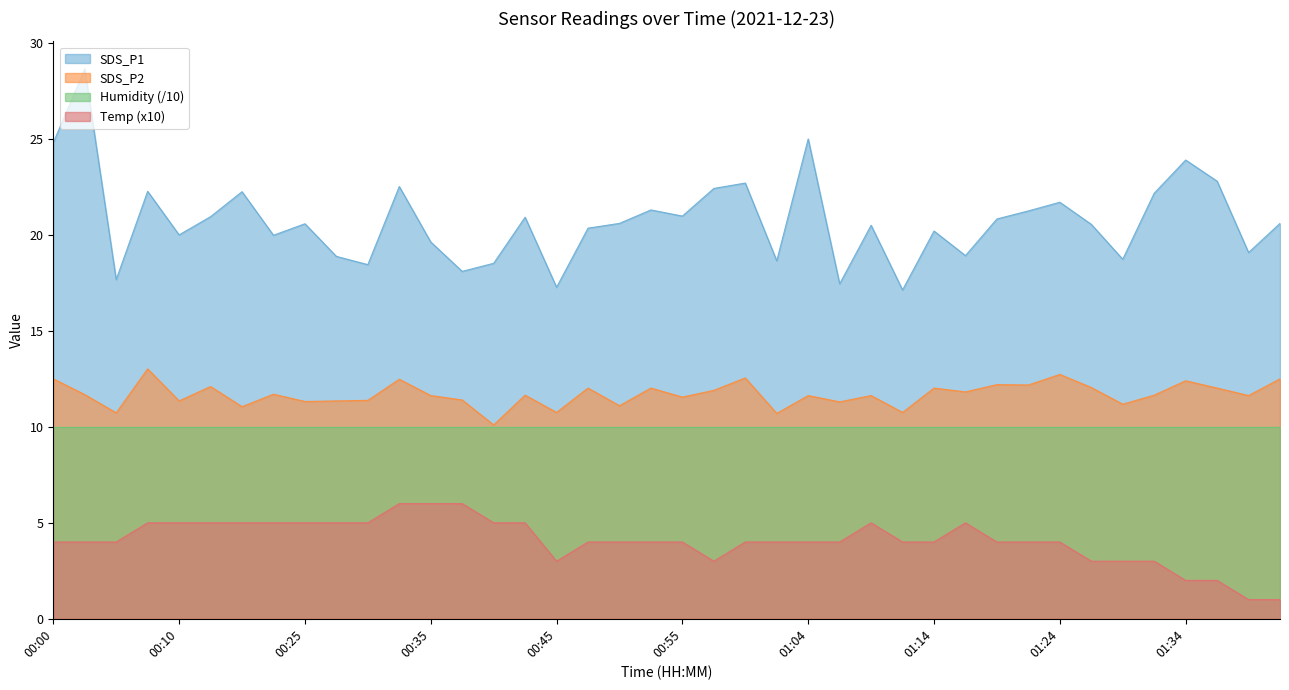

True or false: Temp (x10) and Humidity (/10) intersect in this chart.

False